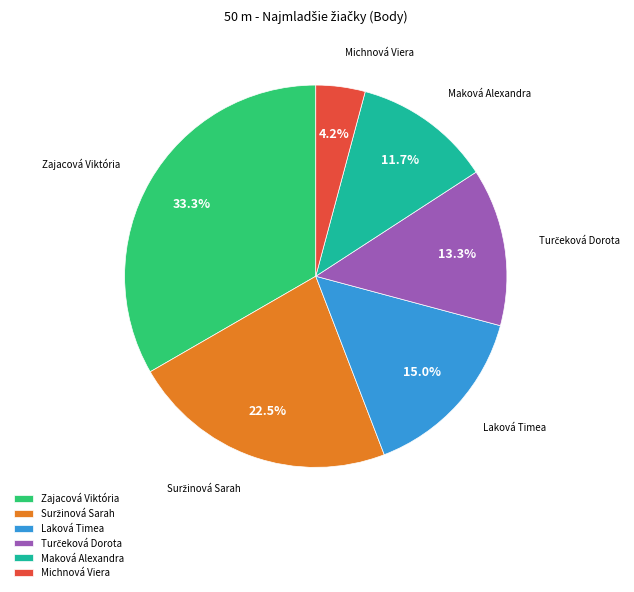

Which has a higher value, Maková Alexandra or Laková Timea?

Laková Timea